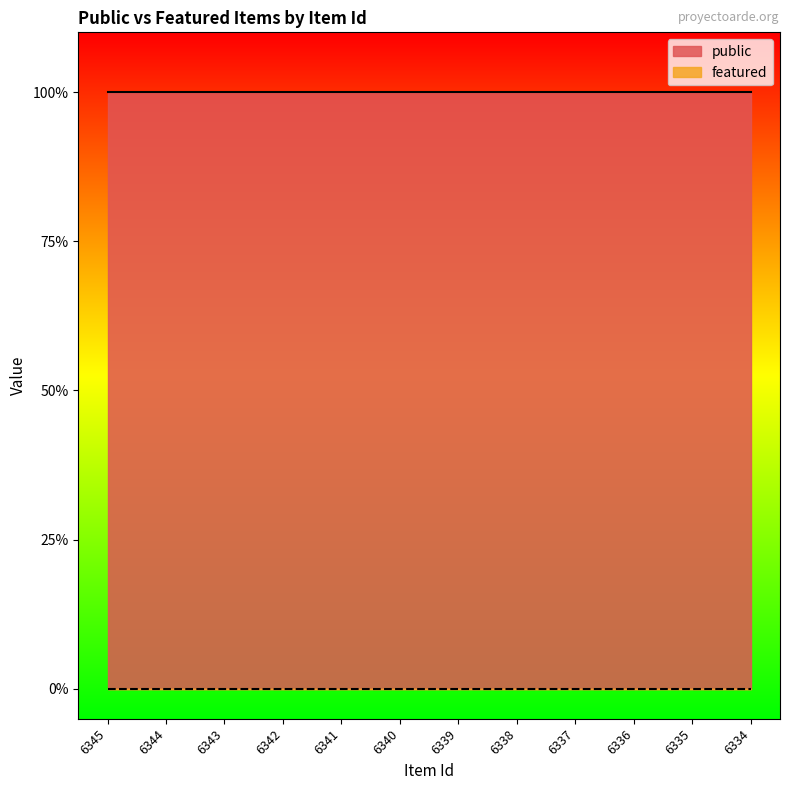

What is the difference between the highest and lowest values at 6338?

1